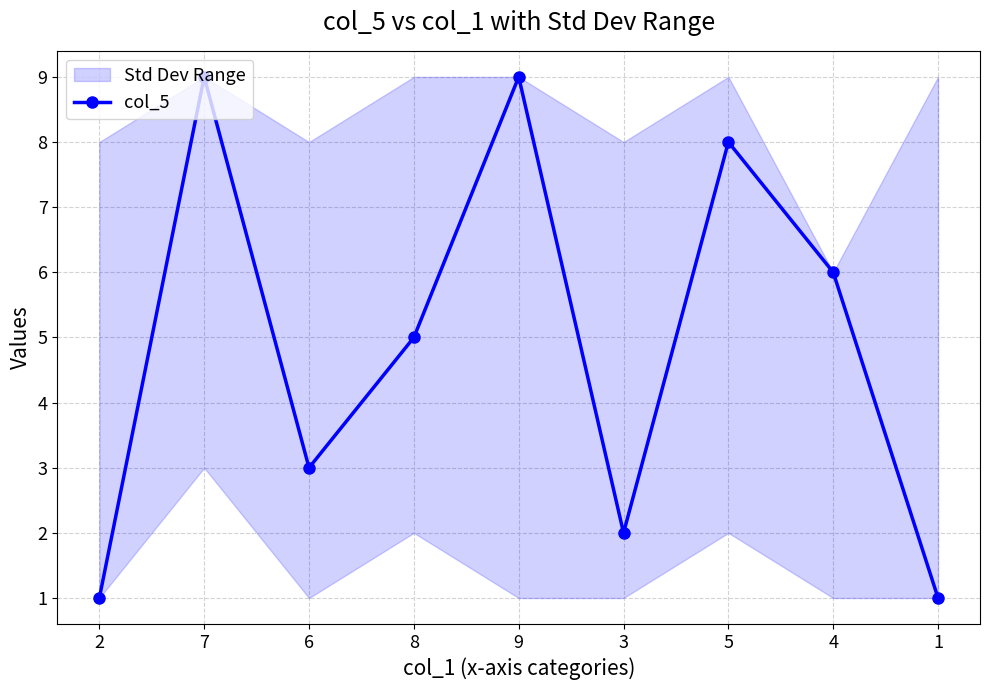

At which label is the value closest to 5?

8